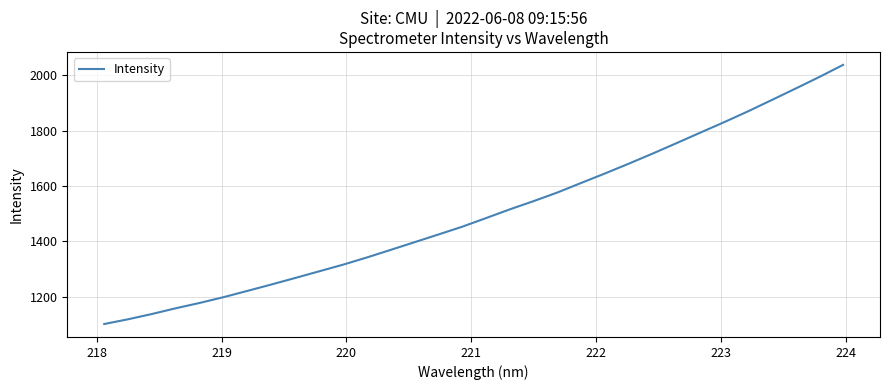

True or false: there are more than 0 points higher than both neighbors.

False